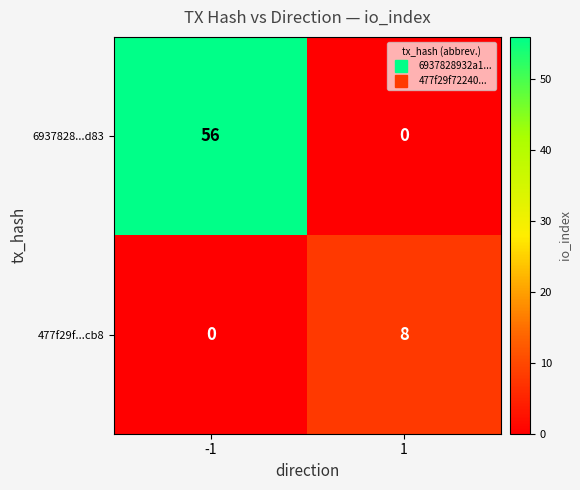

What is the total value across all series at -1?

56